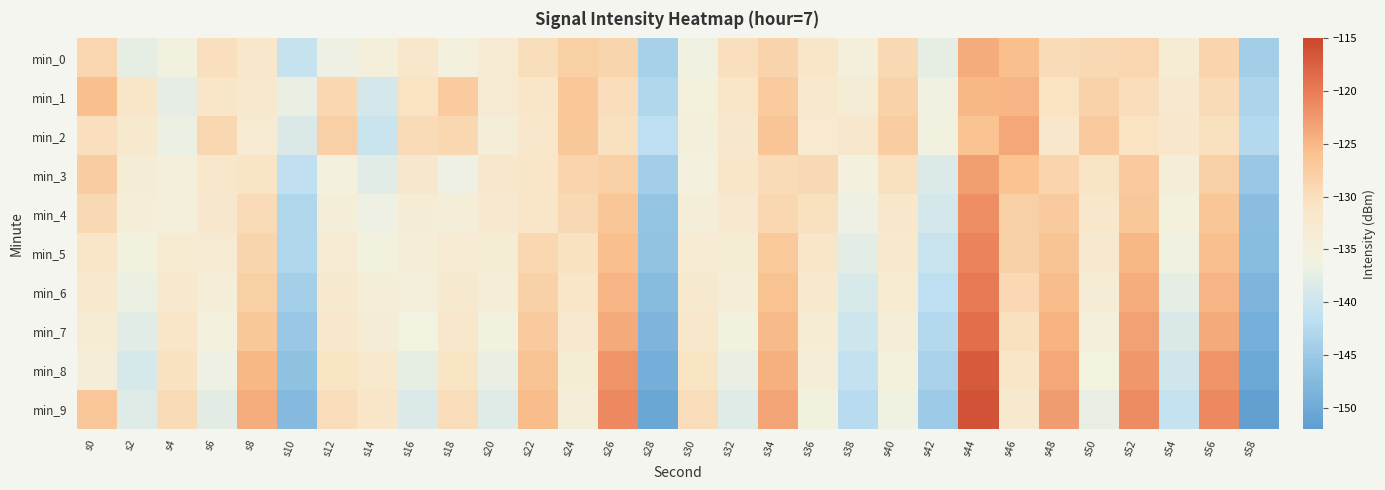

What is the spread (max minus min) of values at s14?

9.1